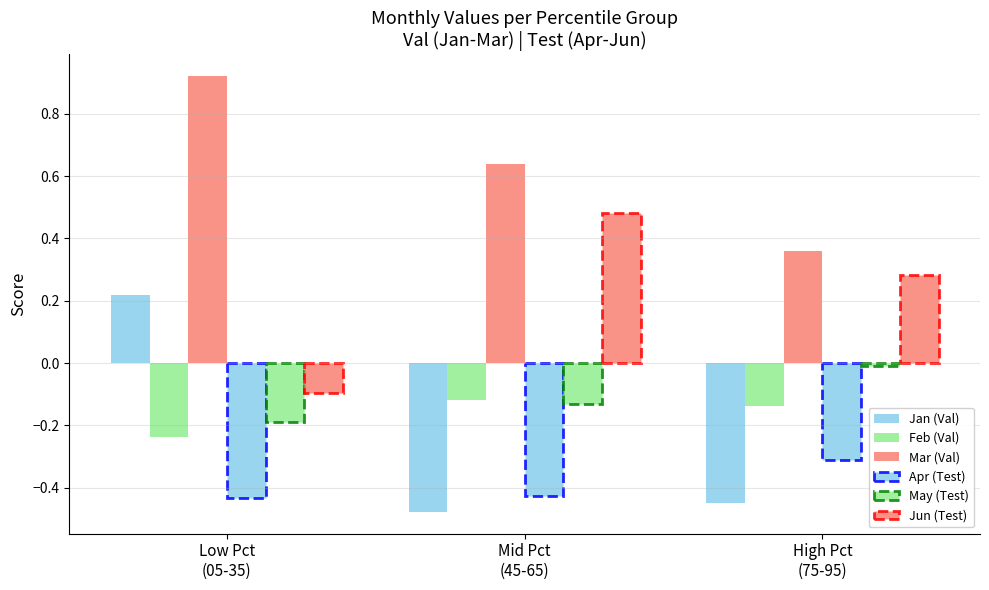

How many bars are there in total?

18